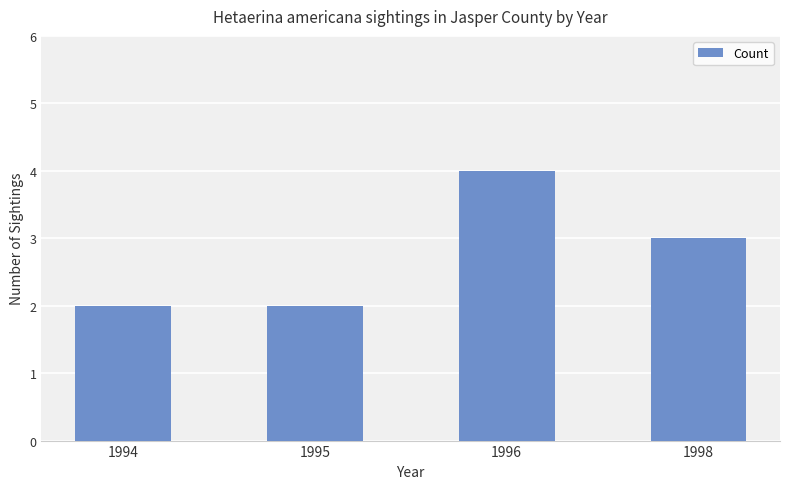

What is the maximum value shown in the chart?

4